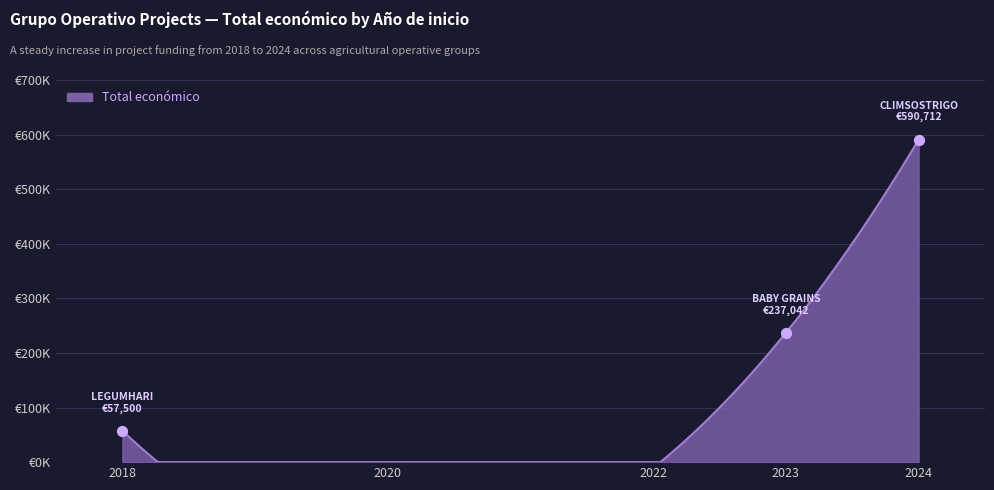

What is the change in value from 2018 to 2023?

+179542